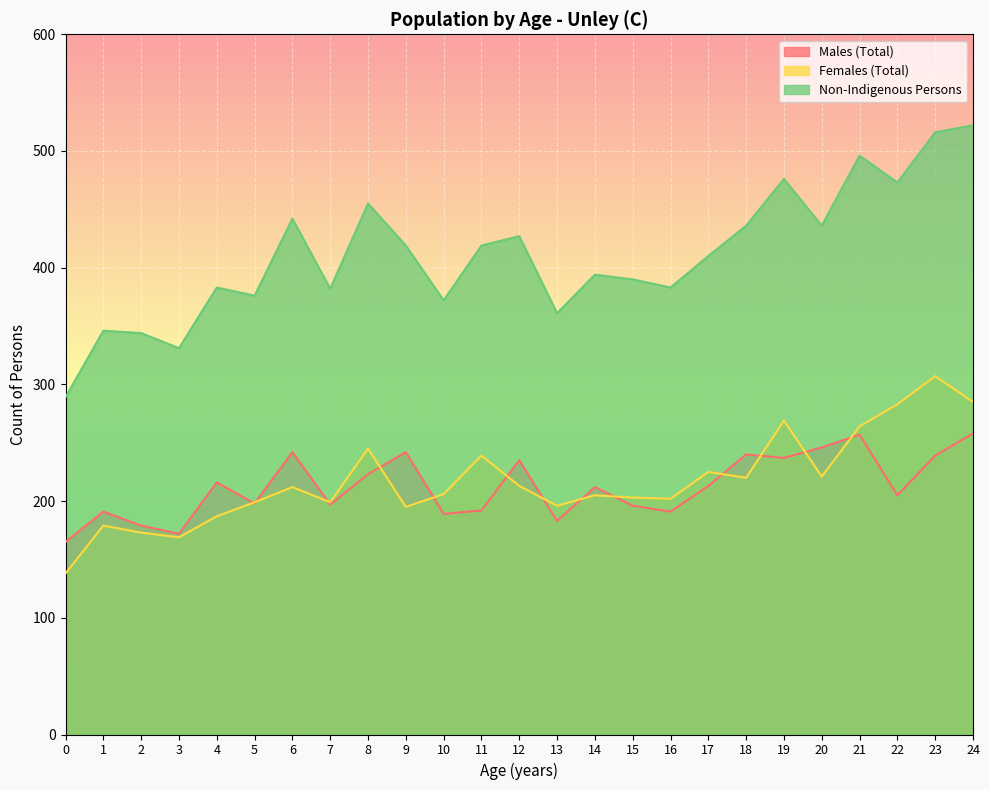

Reading left to right, extract all data points from this chart.

Males (Total): 0=165	1=191	2=179	3=172	4=216	5=198	6=242	7=197	8=223	9=242	10=189	11=192	12=235	13=183	14=212	15=196	16=191	17=213	18=240	19=237	20=246	21=257	22=205	23=239	24=258
Females (Total): 0=138	1=179	2=173	3=169	4=187	5=199	6=212	7=199	8=245	9=195	10=206	11=239	12=213	13=196	14=205	15=203	16=202	17=225	18=220	19=269	20=221	21=264	22=283	23=307	24=285
Non-Indigenous Persons: 0=289	1=346	2=344	3=331	4=383	5=376	6=442	7=382	8=455	9=419	10=372	11=419	12=427	13=361	14=394	15=390	16=383	17=410	18=436	19=476	20=436	21=496	22=473	23=516	24=522